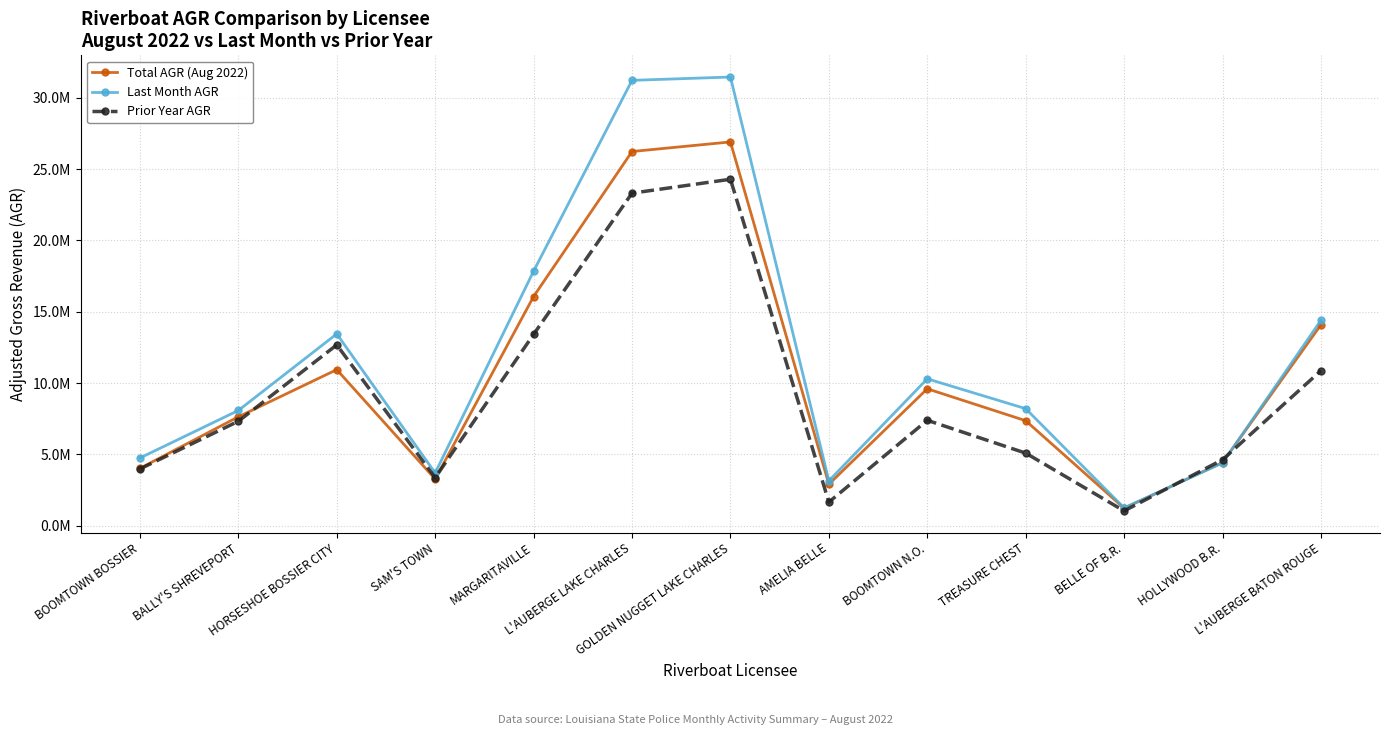

Does the chart have visible grid lines?

Yes